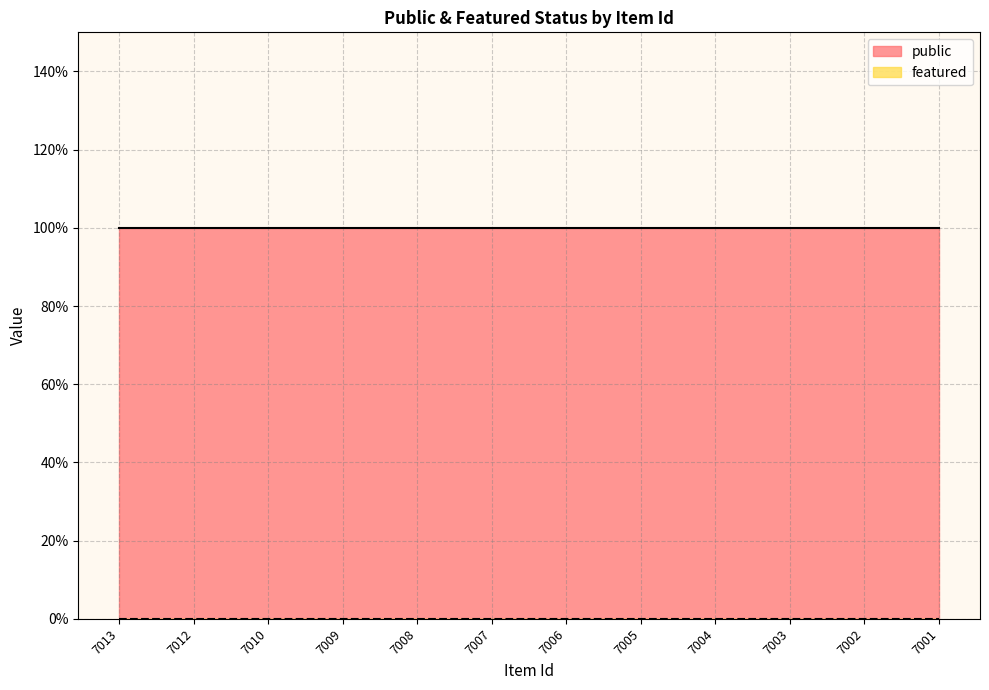

What is the greatest value displayed?

1